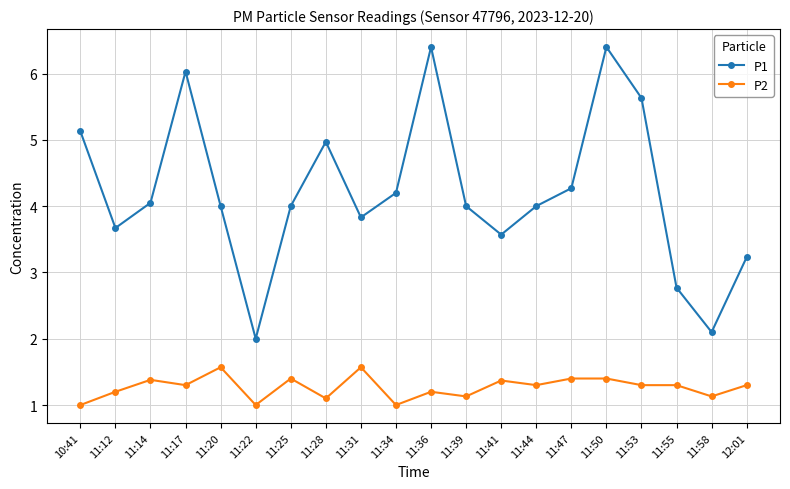

What are all the series names shown in the legend?

P1, P2